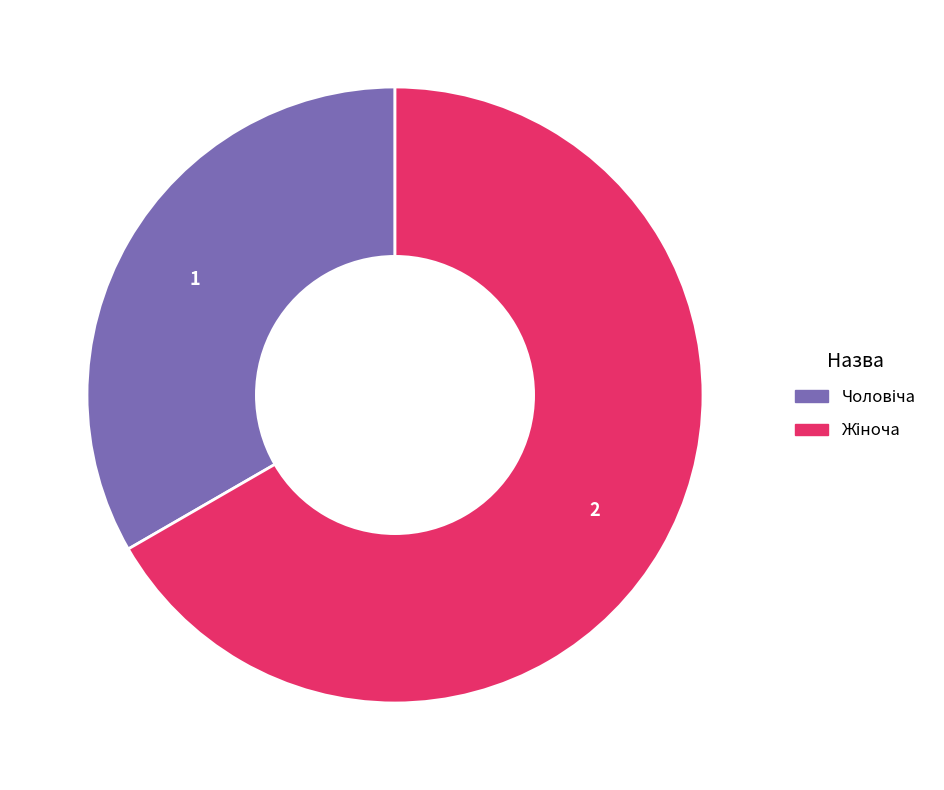

Is there any slice that represents more than half of the pie?

Yes